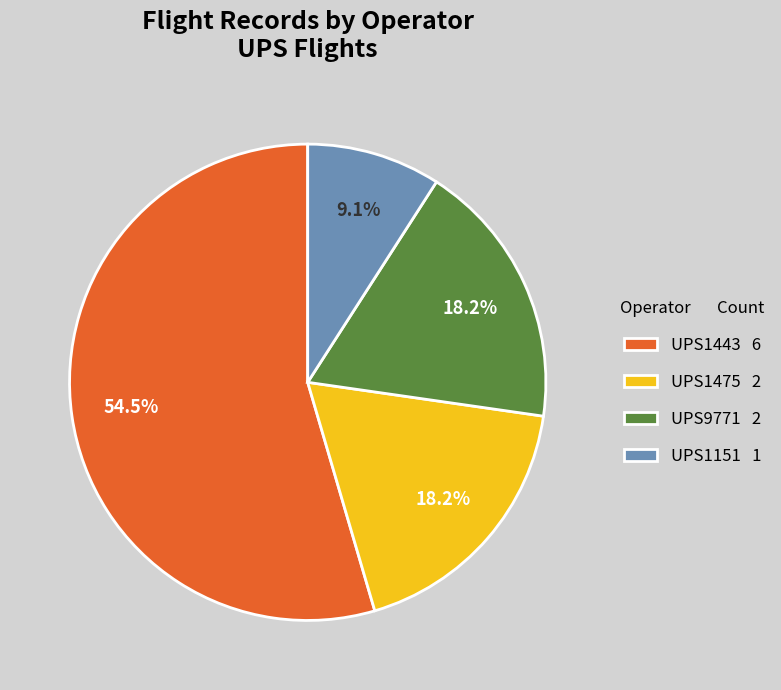

Does UPS9771 2 represent more than half of the total?

No